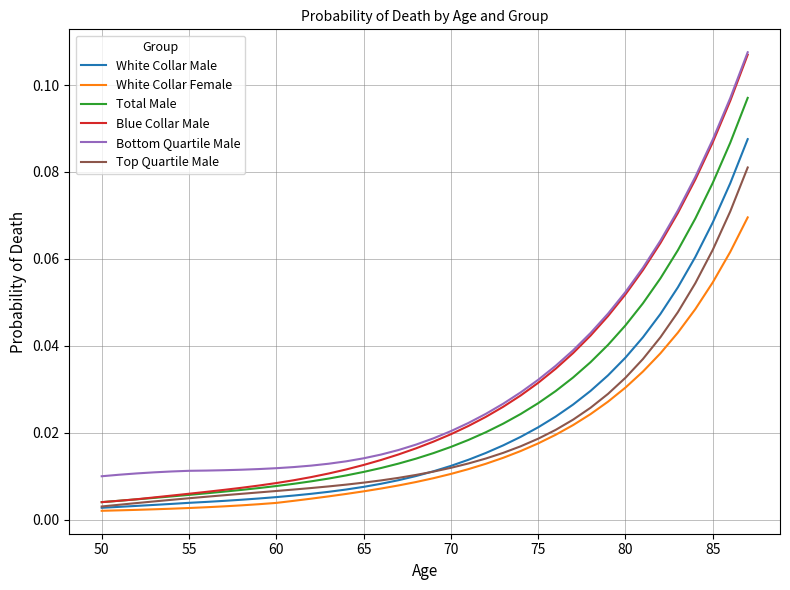

True or false: Bottom Quartile Male and Total Male cross at least once.

False